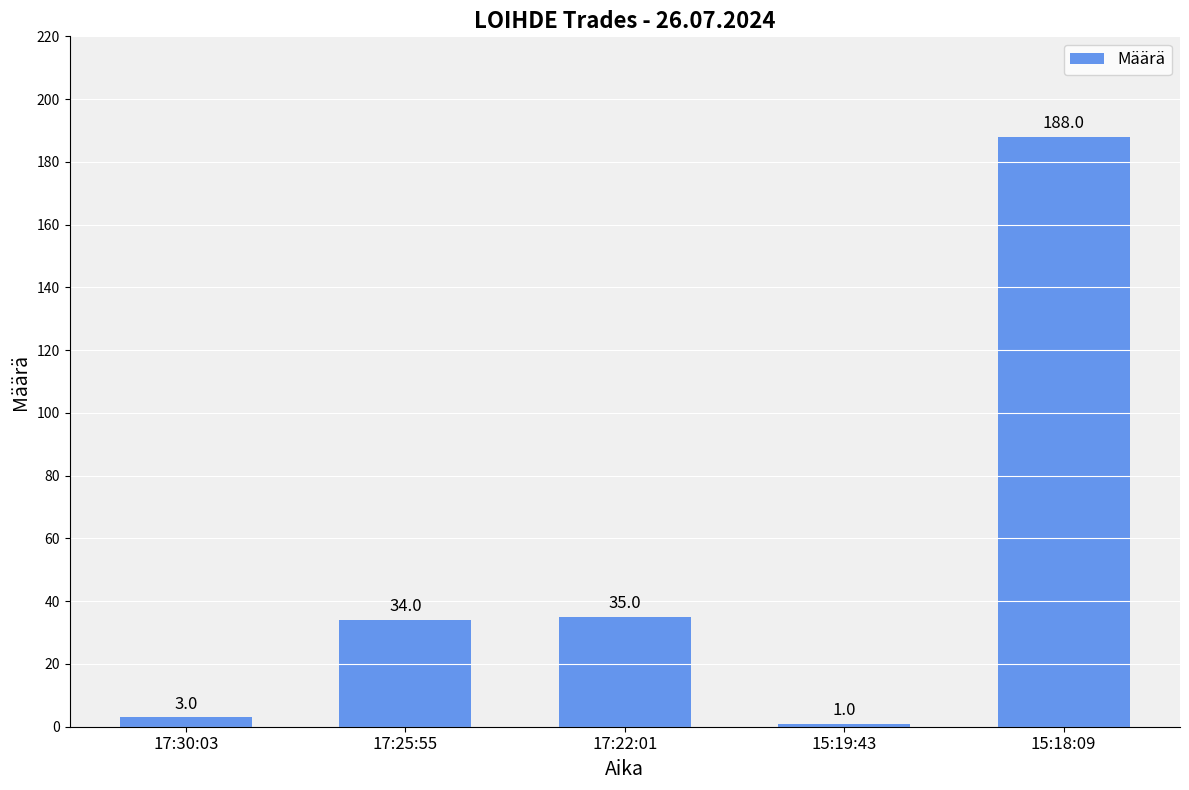

What value does the data have at 17:25:55, to the nearest 50?

50